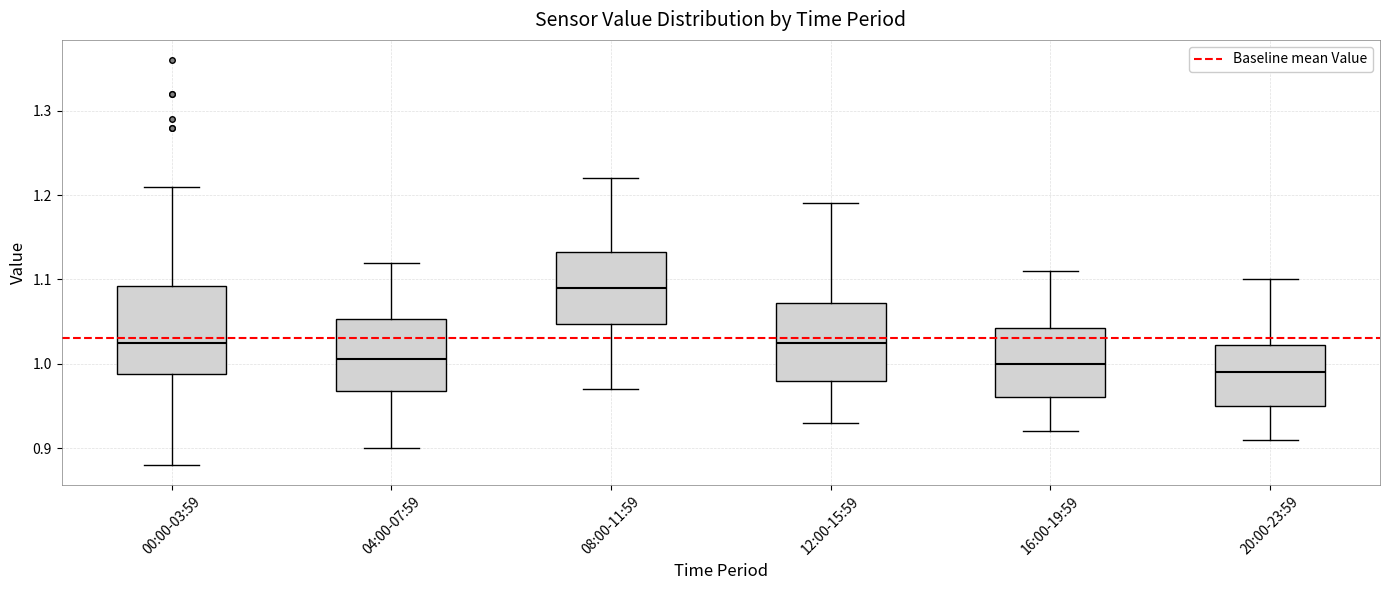

Reading left to right, transcribe this box plot: for each box, give where its median line is, the range the box spans, and where its two whiskers end, as read against the y-axis. The values are not printed on the chart, so give them approximately, as read against the axis.

00:00-03:59: median 1.03, box 0.99 to 1.09, whiskers 0.88 to 1.21
04:00-07:59: median 1.01, box 0.97 to 1.05, whiskers 0.90 to 1.12
08:00-11:59: median 1.09, box 1.05 to 1.13, whiskers 0.97 to 1.22
12:00-15:59: median 1.03, box 0.98 to 1.07, whiskers 0.93 to 1.19
16:00-19:59: median 1.00, box 0.96 to 1.04, whiskers 0.92 to 1.11
20:00-23:59: median 0.99, box 0.95 to 1.02, whiskers 0.91 to 1.10